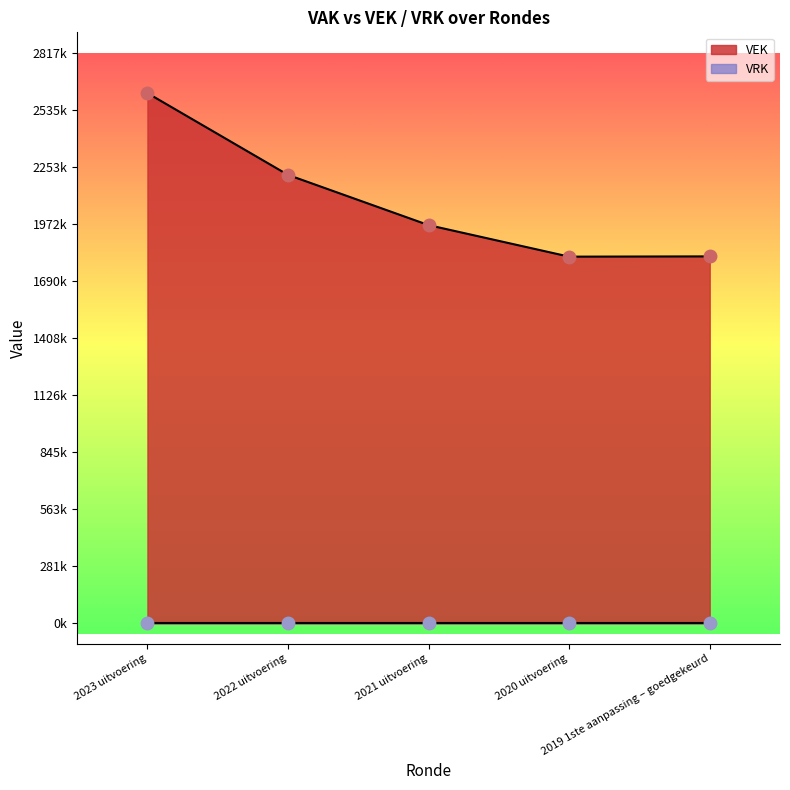

Reading left to right, extract all data points from this chart.

2617498	2213848	1965912	1810305	1811604